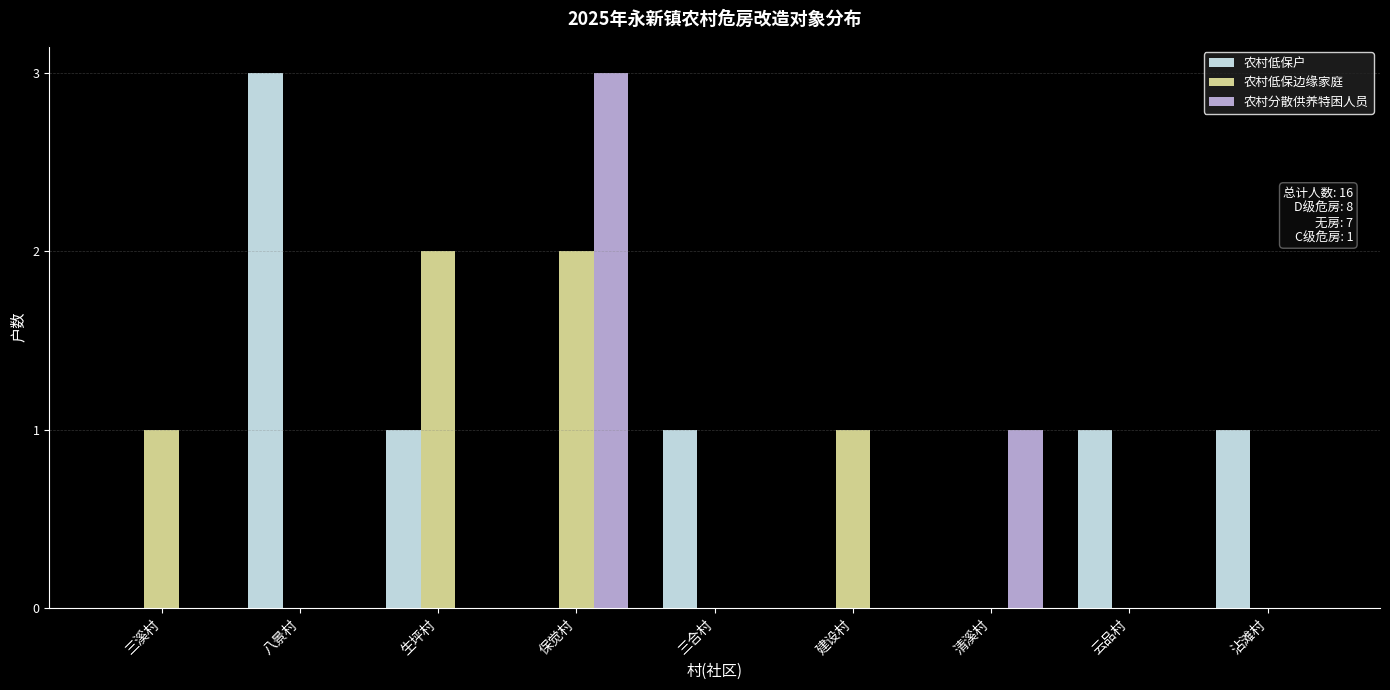

What is the sum of the 农村分散供养特困人员 values at 保觉村 and 建设村?

3